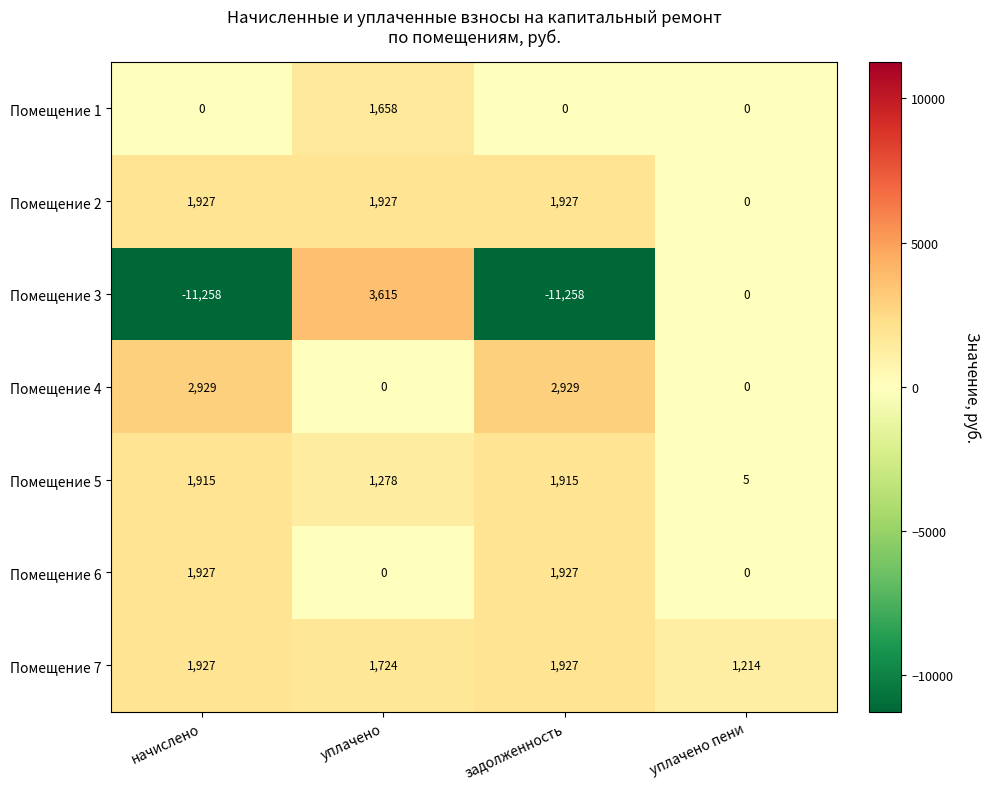

How many data points does each series have?

4